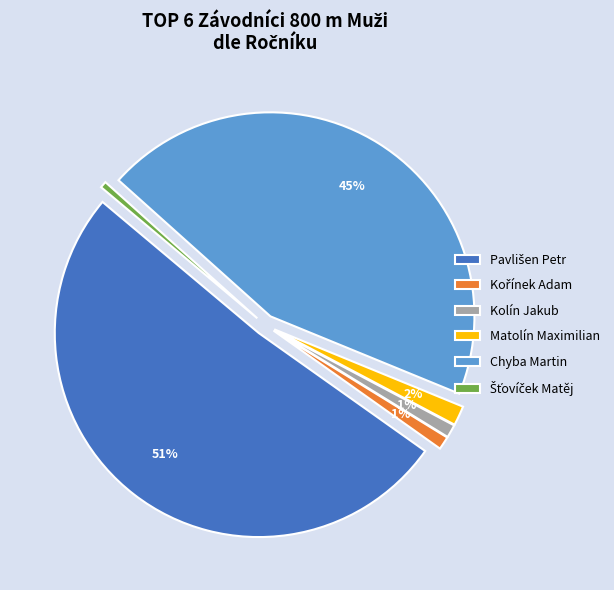

Between Chyba Martin and Šťovíček Matěj, which is larger?

Chyba Martin